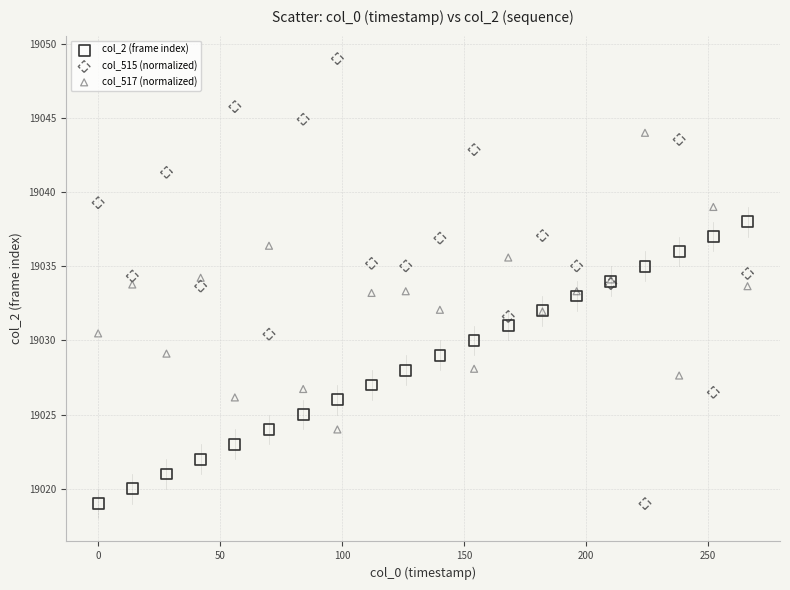

Which series reaches the maximum Y coordinate?

col_515 (normalized)